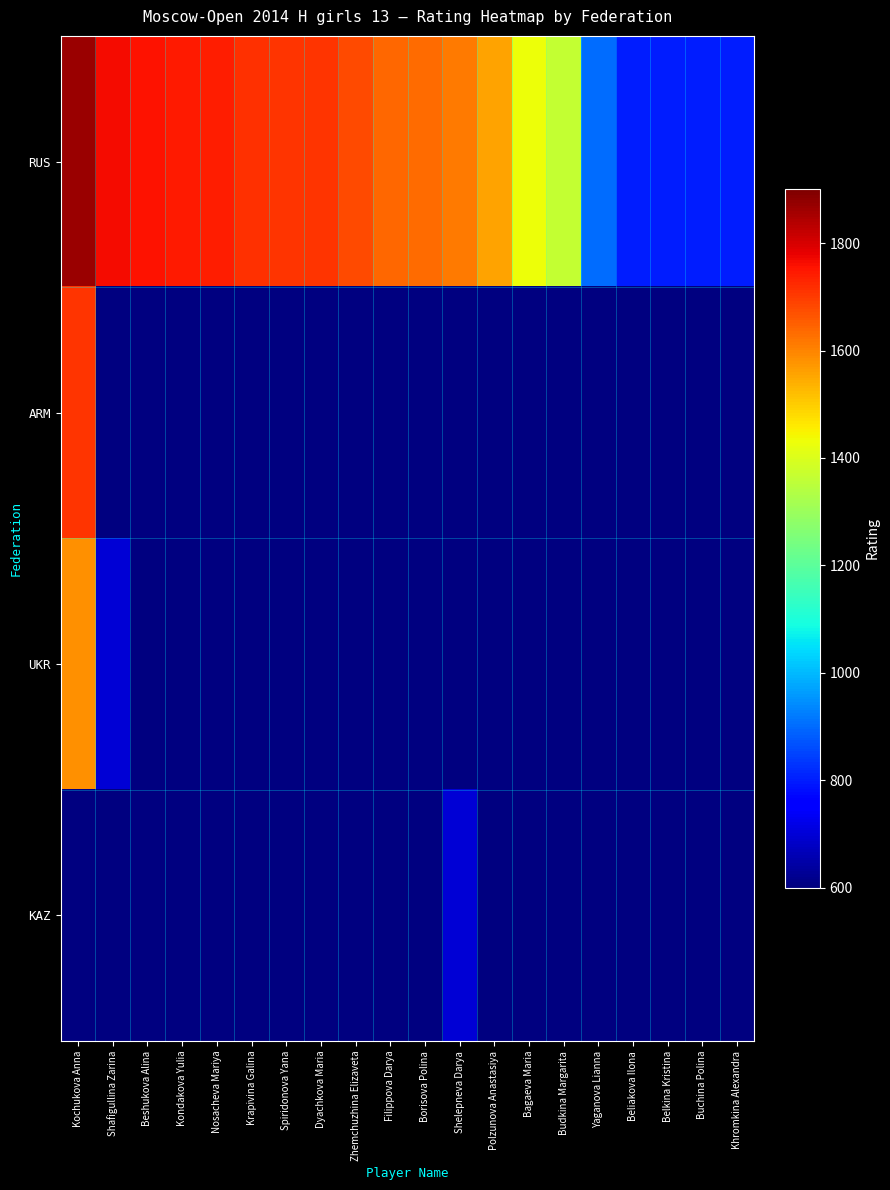

Rank the series at Khromkina Alexandra from lowest to highest value.

RUS, ARM, UKR, KAZ